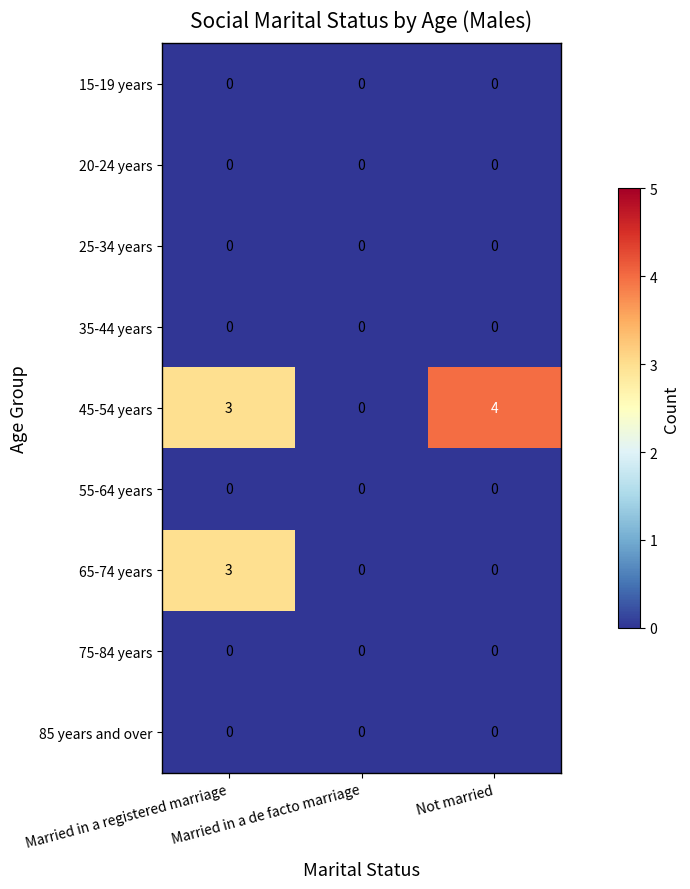

What is the difference between the maximum and minimum values in the 45-54 years series?

4